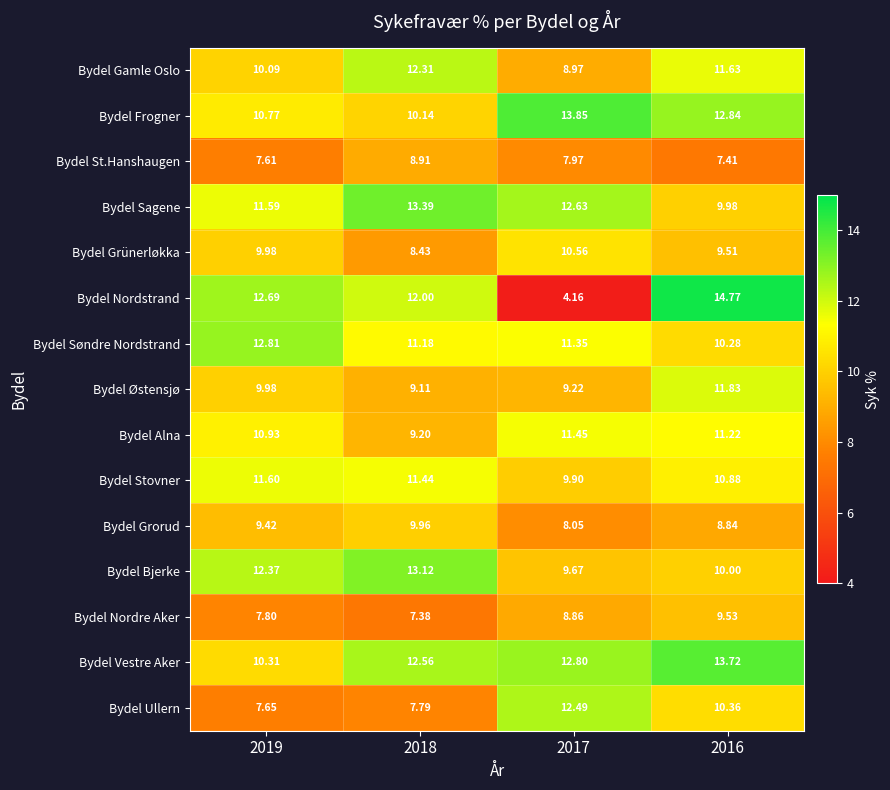

Rank the series by their maximum value, from lowest to highest.

Bydel St.Hanshaugen, Bydel Nordre Aker, Bydel Grorud, Bydel Grünerløkka, Bydel Alna, Bydel Stovner, Bydel Østensjø, Bydel Gamle Oslo, Bydel Ullern, Bydel Søndre Nordstrand, Bydel Bjerke, Bydel Sagene, Bydel Vestre Aker, Bydel Frogner, Bydel Nordstrand